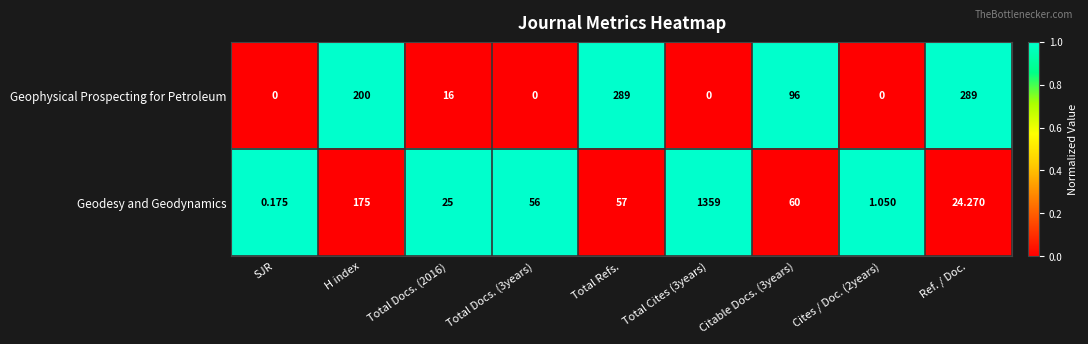

How many series are shown in this chart?

2